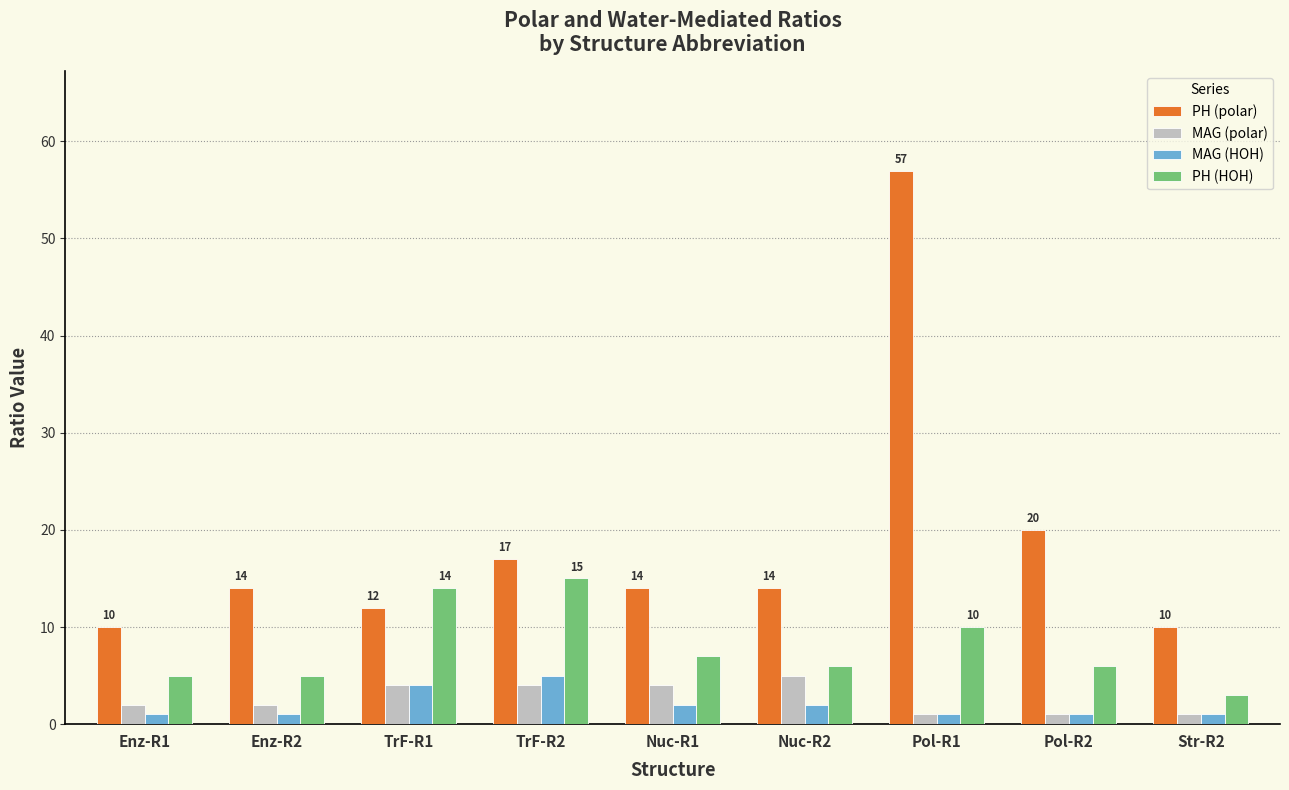

What is the sum of the PH (HOH) values at Str-R2 and Pol-R2?

9